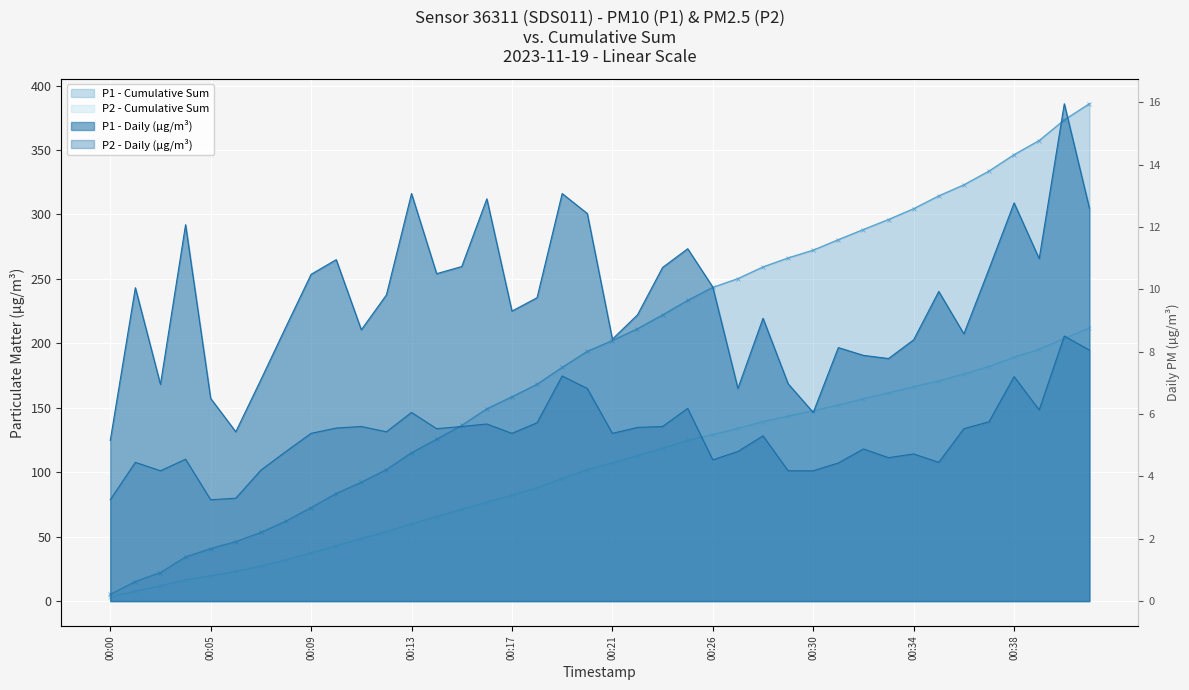

How many interior local valleys does the P1 series have?

11